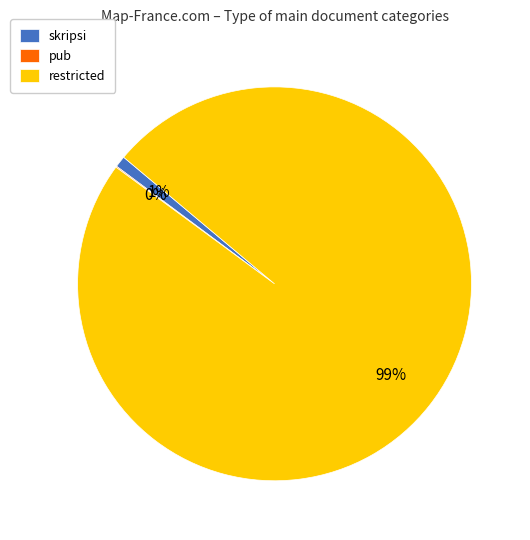

Is there a majority slice in this chart?

Yes